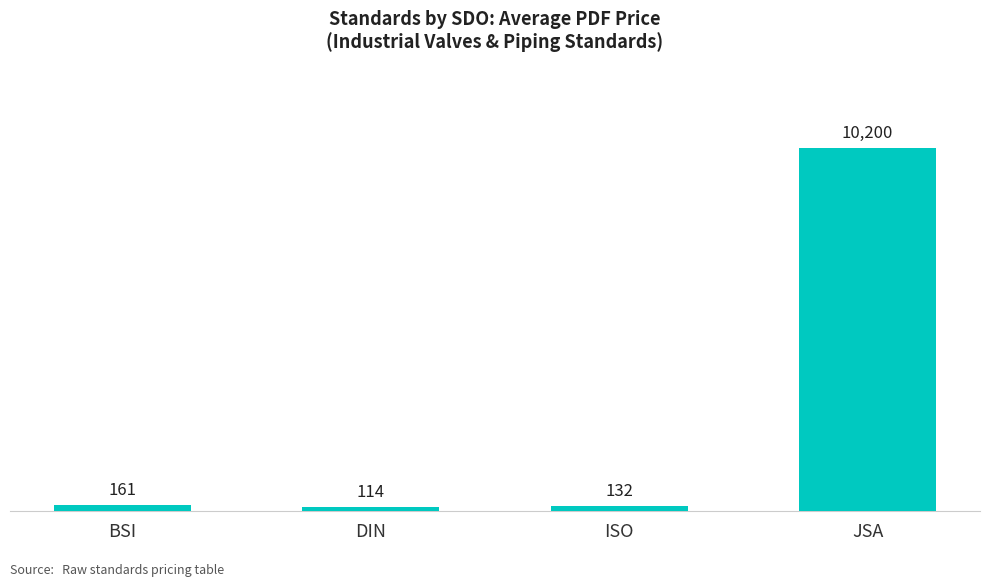

Are the bars horizontal?

No